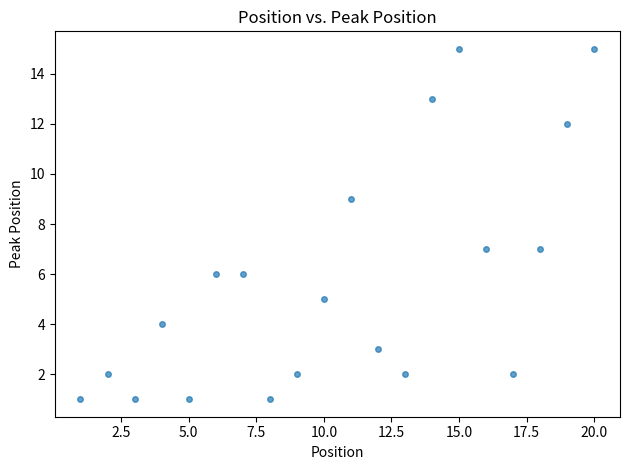

What is the range of Y values (max minus min)?

14